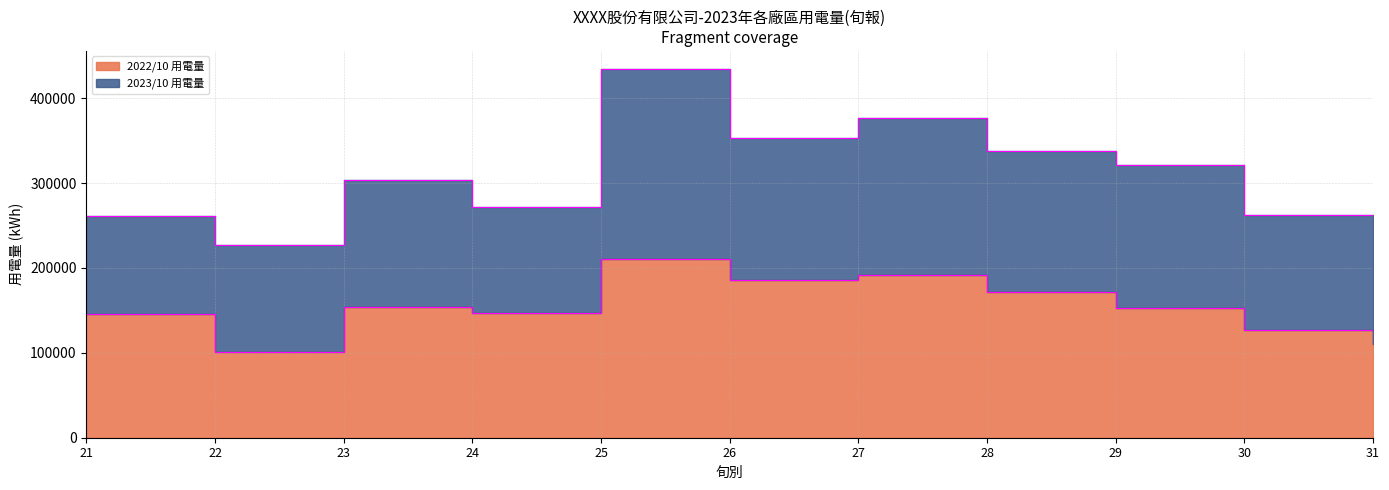

What is the change in value from 23 to 24?

-6884.5